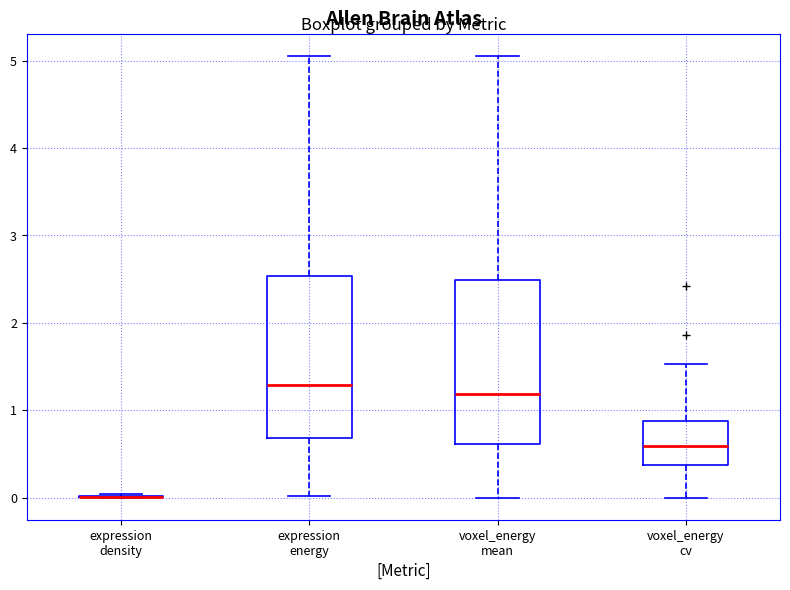

Where is the upper edge of the box for voxel_energy cv on the y-axis? The values are not printed on the chart, so give them approximately, as read against the axis.

0.9